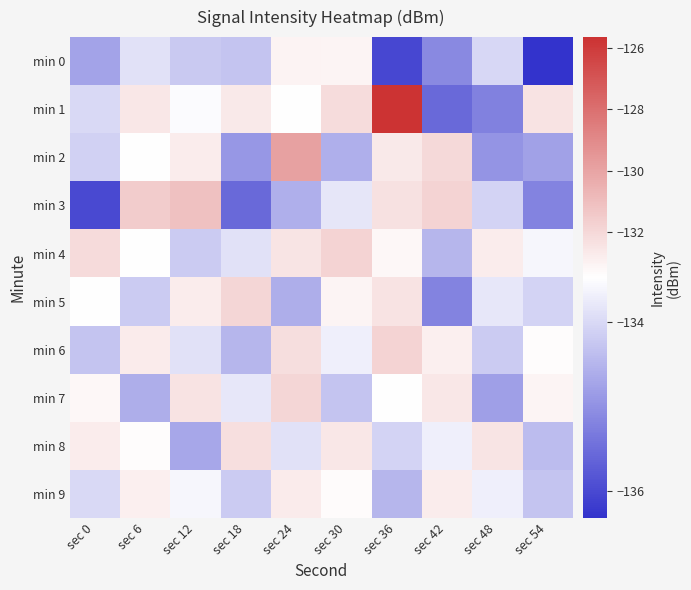

Reading right to left, transcribe all the data shown in this chart.

min 0: sec 54=-136.3	sec 48=-134.0	sec 42=-135.1	sec 36=-136.0	sec 30=-133.1	sec 24=-133.0	sec 18=-134.3	sec 12=-134.2	sec 6=-133.9	sec 0=-134.8
min 1: sec 54=-132.4	sec 48=-135.2	sec 42=-135.6	sec 36=-125.7	sec 30=-132.2	sec 24=-133.5	sec 18=-132.7	sec 12=-133.5	sec 6=-132.6	sec 0=-134.0
min 2: sec 54=-134.8	sec 48=-134.9	sec 42=-132.1	sec 36=-132.6	sec 30=-134.6	sec 24=-129.9	sec 18=-134.9	sec 12=-132.8	sec 6=-133.4	sec 0=-134.1
min 3: sec 54=-135.2	sec 48=-134.1	sec 42=-131.8	sec 36=-132.3	sec 30=-133.8	sec 24=-134.6	sec 18=-135.6	sec 12=-131.1	sec 6=-131.5	sec 0=-136.0
min 4: sec 54=-133.6	sec 48=-132.8	sec 42=-134.5	sec 36=-133.2	sec 30=-131.8	sec 24=-132.5	sec 18=-133.9	sec 12=-134.2	sec 6=-133.4	sec 0=-132.1
min 5: sec 54=-134.1	sec 48=-133.8	sec 42=-135.2	sec 36=-132.4	sec 30=-133.1	sec 24=-134.6	sec 18=-131.9	sec 12=-132.8	sec 6=-134.2	sec 0=-133.5
min 6: sec 54=-133.4	sec 48=-134.2	sec 42=-132.9	sec 36=-131.8	sec 30=-133.7	sec 24=-132.2	sec 18=-134.5	sec 12=-133.9	sec 6=-132.7	sec 0=-134.3
min 7: sec 54=-133.1	sec 48=-134.8	sec 42=-132.6	sec 36=-133.5	sec 30=-134.3	sec 24=-131.9	sec 18=-133.8	sec 12=-132.4	sec 6=-134.6	sec 0=-133.2
min 8: sec 54=-134.4	sec 48=-132.5	sec 42=-133.7	sec 36=-134.1	sec 30=-132.6	sec 24=-133.9	sec 18=-132.3	sec 12=-134.7	sec 6=-133.4	sec 0=-132.8
min 9: sec 54=-134.3	sec 48=-133.7	sec 42=-132.8	sec 36=-134.5	sec 30=-133.3	sec 24=-132.7	sec 18=-134.2	sec 12=-133.6	sec 6=-132.9	sec 0=-134.0